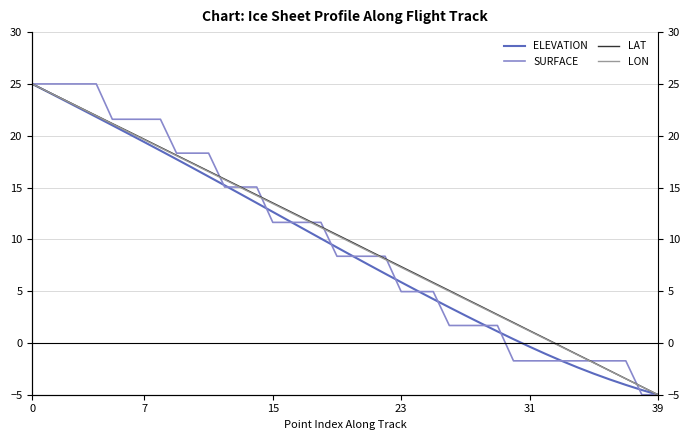

Which series has the widest spread of values?

ELEVATION